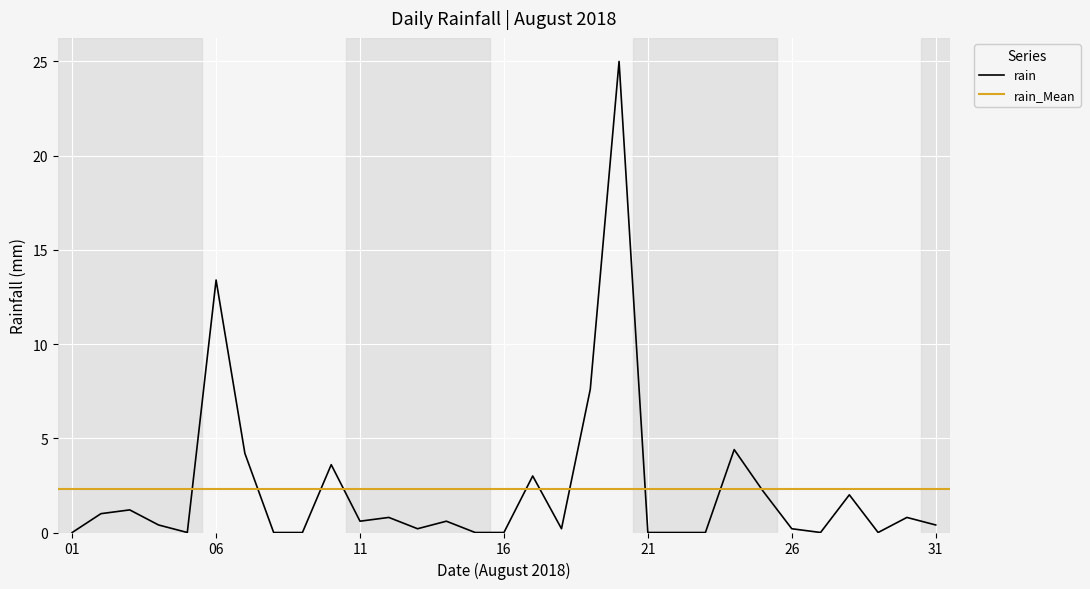

What is the maximum value for rain?

25.0